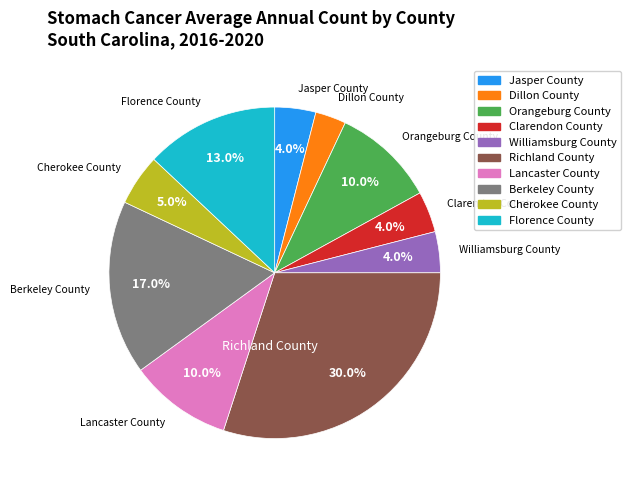

To the nearest percent, what portion does Lancaster County represent?

10%